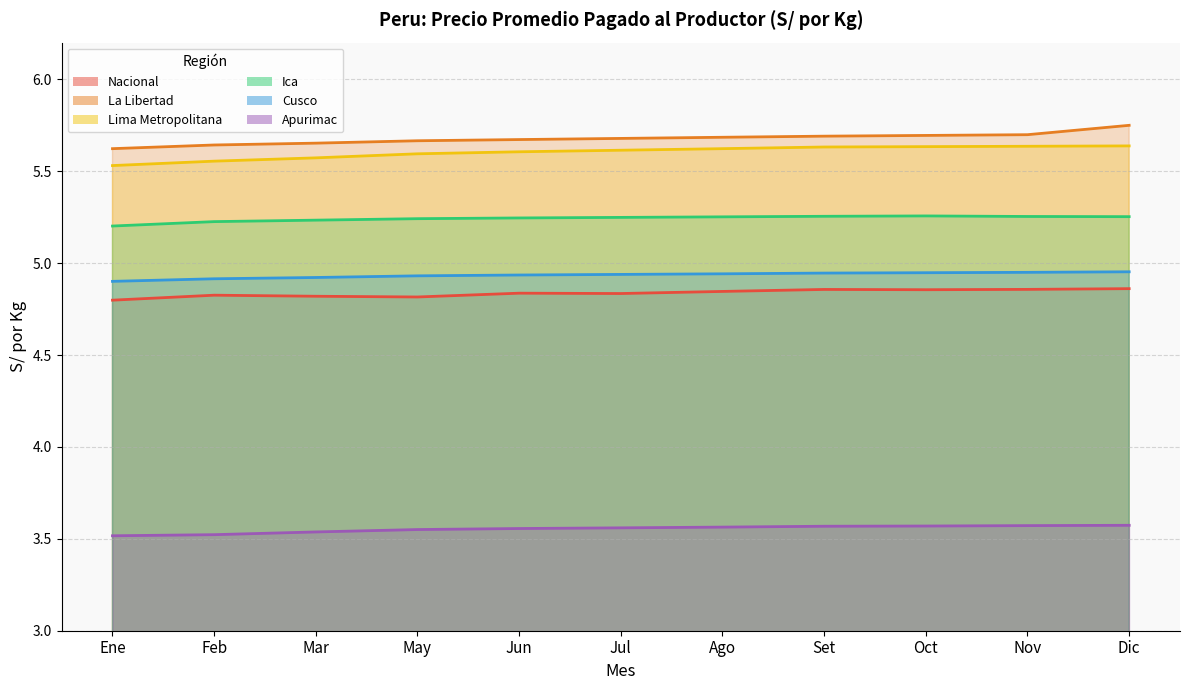

True or false: Ica and Apurimac cross at least once.

False